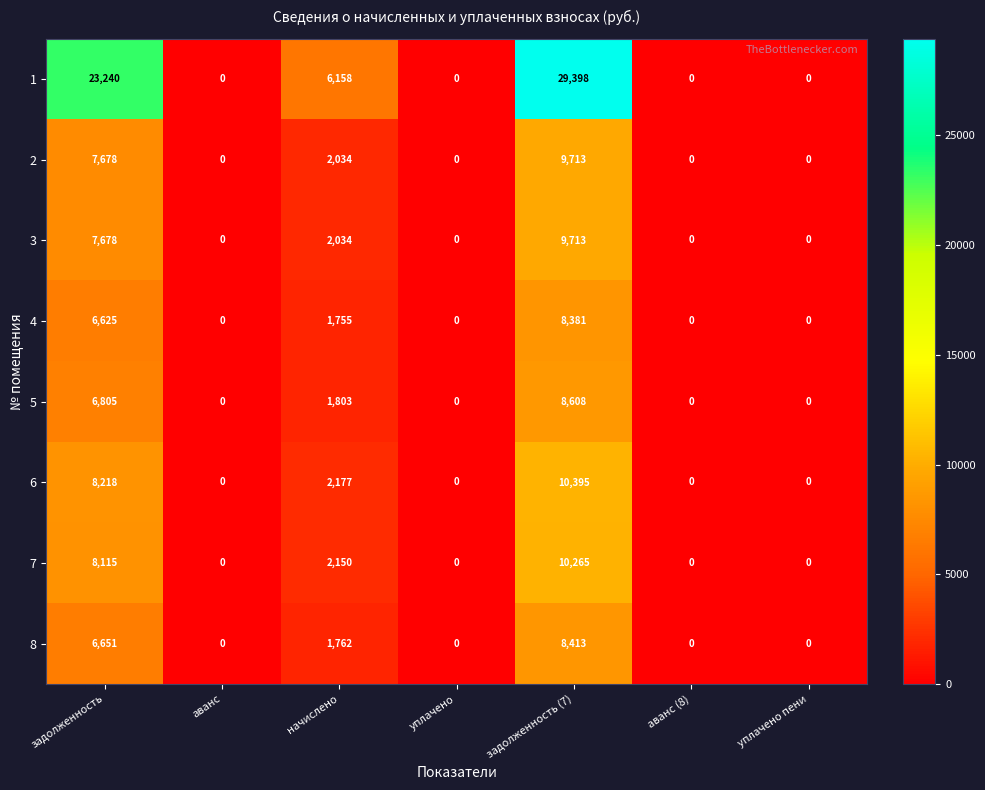

How many values in 4 are above zero?

3